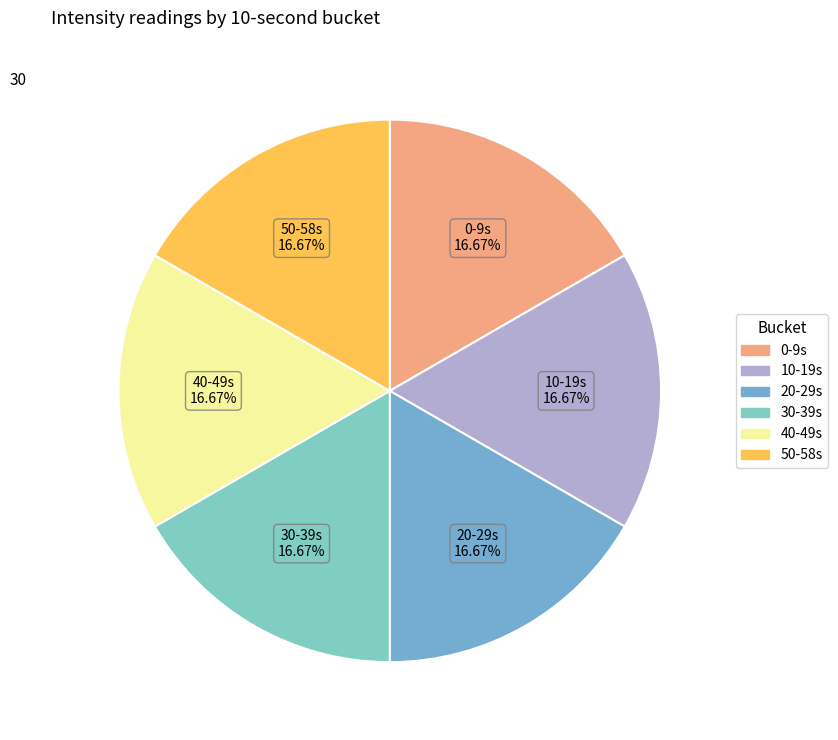

How many segments does this pie chart have?

6